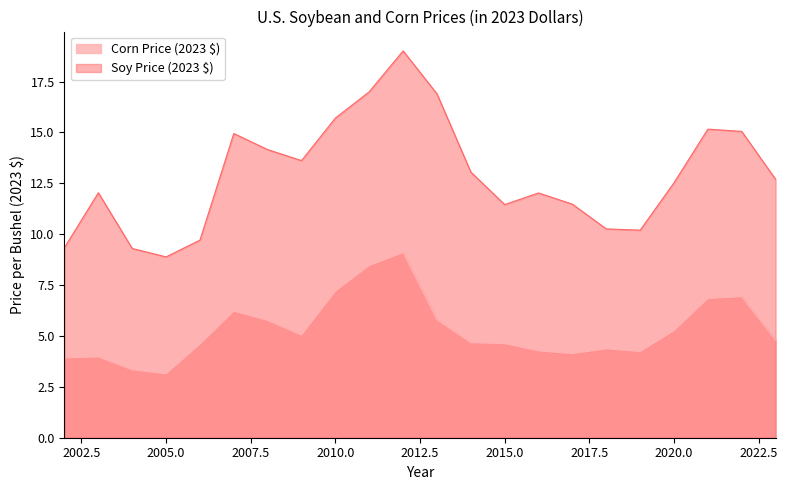

Reading right to left, what are all the values shown in this chart?

Corn Price (2023 $): 2023=4.8	2022=6.9	2021=6.8	2020=5.3	2019=4.2	2018=4.4	2017=4.1	2016=4.3	2015=4.6	2014=4.7	2013=5.8	2012=9.1	2011=8.5	2010=7.2	2009=5.0	2008=5.8	2007=6.2	2006=4.6	2005=3.1	2004=3.3	2003=4.0	2002=3.9
Soy Price (2023 $): 2023=12.7	2022=15.1	2021=15.2	2020=12.5	2019=10.2	2018=10.3	2017=11.5	2016=12.0	2015=11.5	2014=13.1	2013=16.9	2012=19.0	2011=17.0	2010=15.7	2009=13.6	2008=14.2	2007=14.9	2006=9.7	2005=8.9	2004=9.3	2003=12.0	2002=9.3